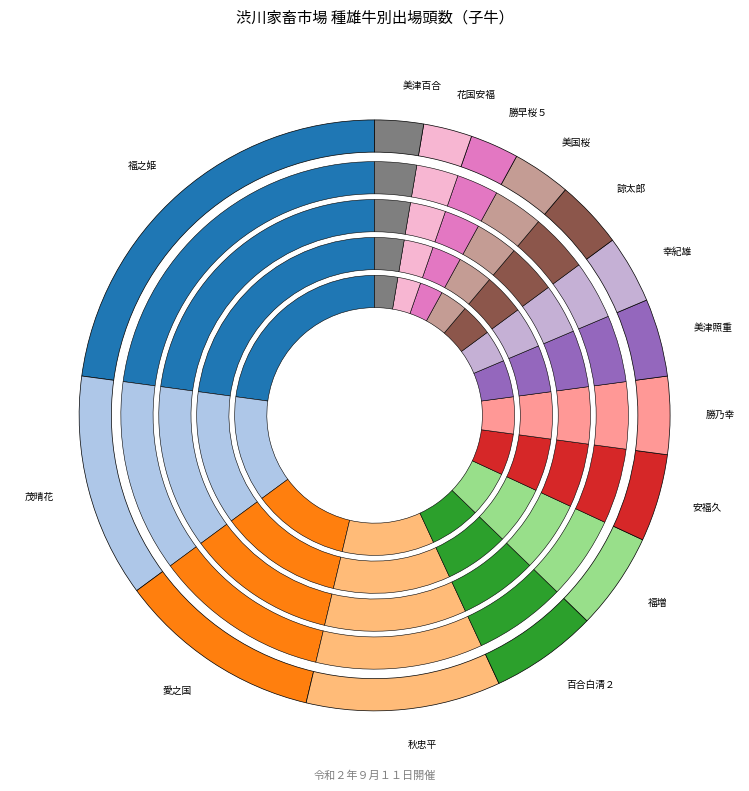

Which has a higher value, 幸紀雄 or 花国安福?

幸紀雄